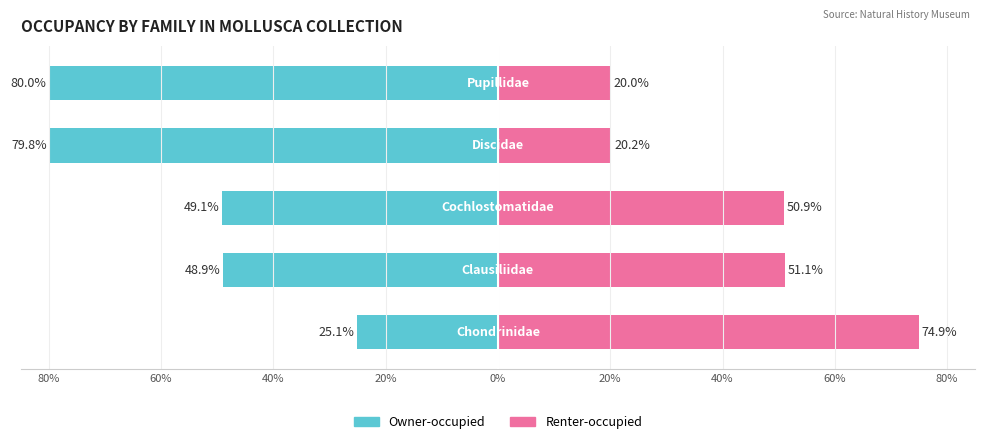

What is the minimum value for Renter-occupied?

20.0